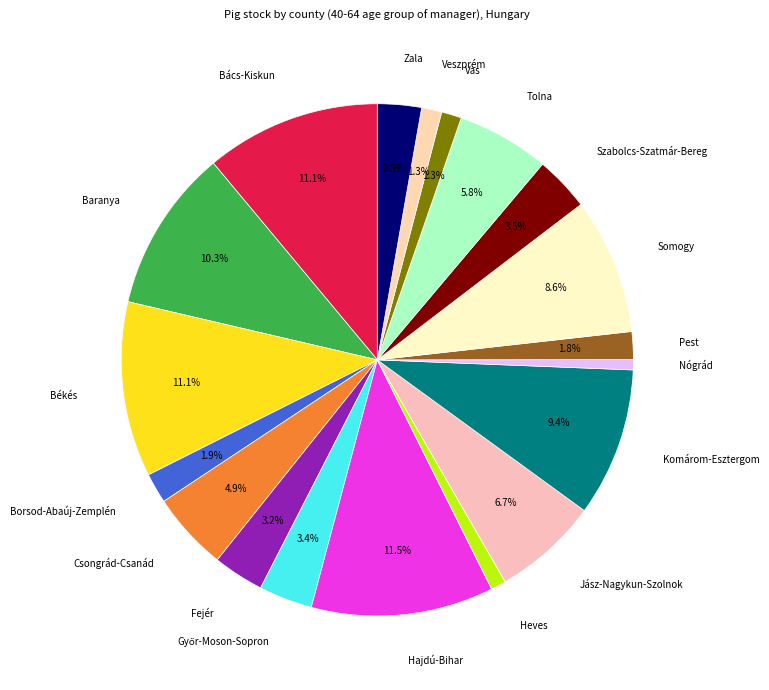

To the nearest percent, what is the average slice percentage?

5%